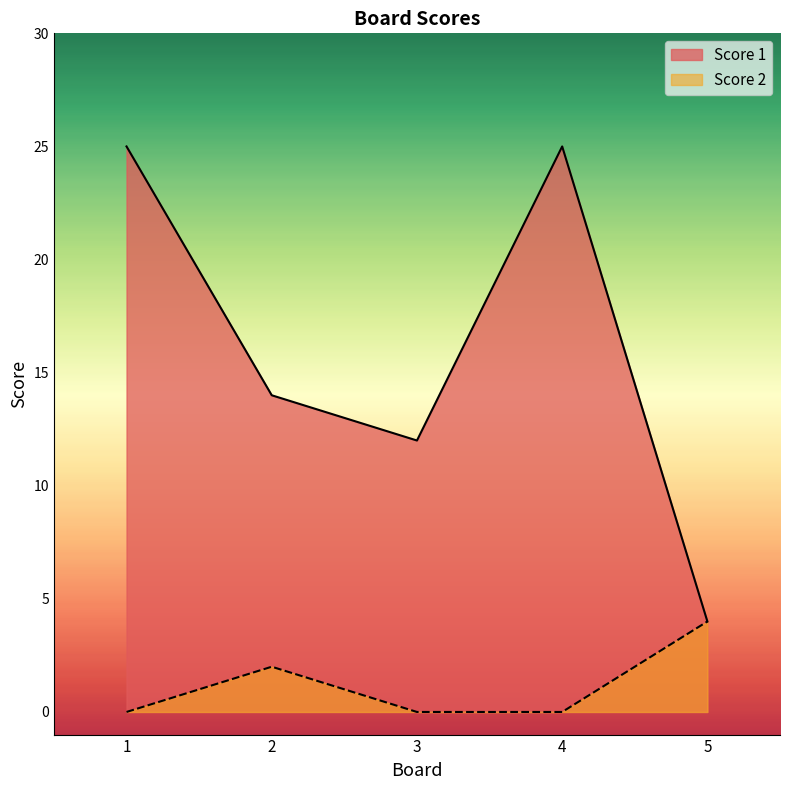

Which series changed the most between 3 and 5?

Score 1